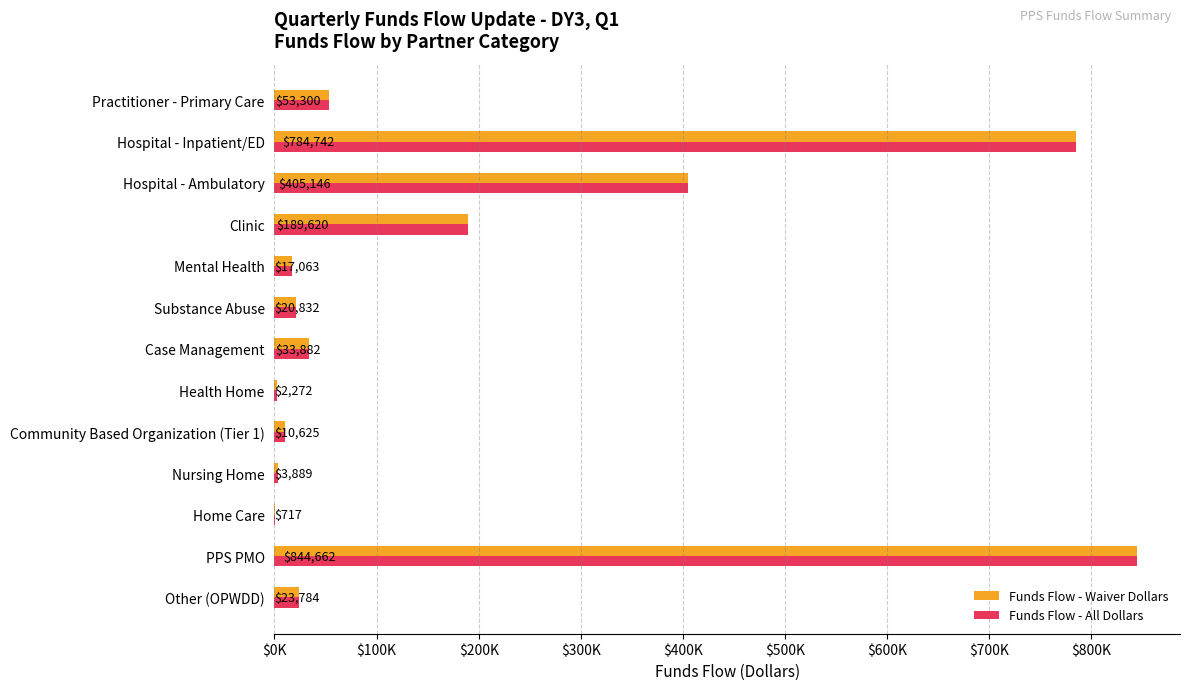

What are all the series names shown in the legend?

Funds Flow - Waiver Dollars, Funds Flow - All Dollars